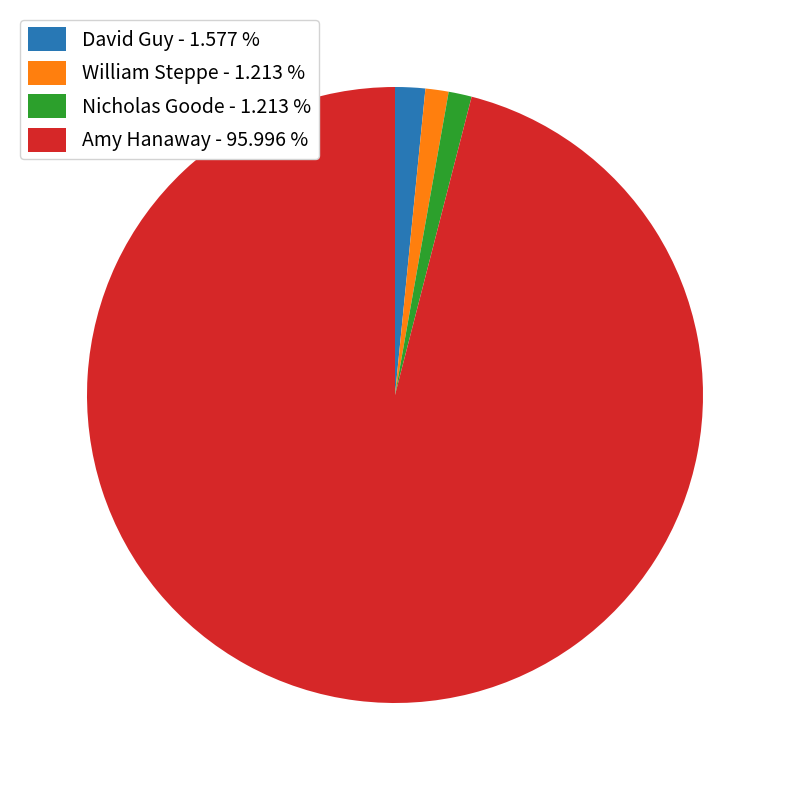

The Amy Hanaway slice represents 91% of the pie. True or false?

False